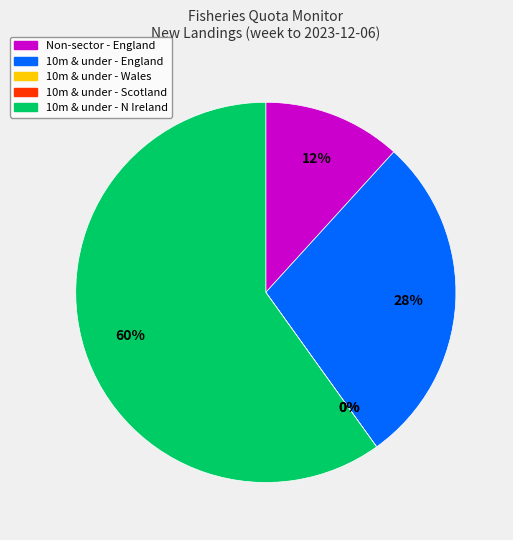

What is the smallest slice in the pie chart?

10m & under - Wales